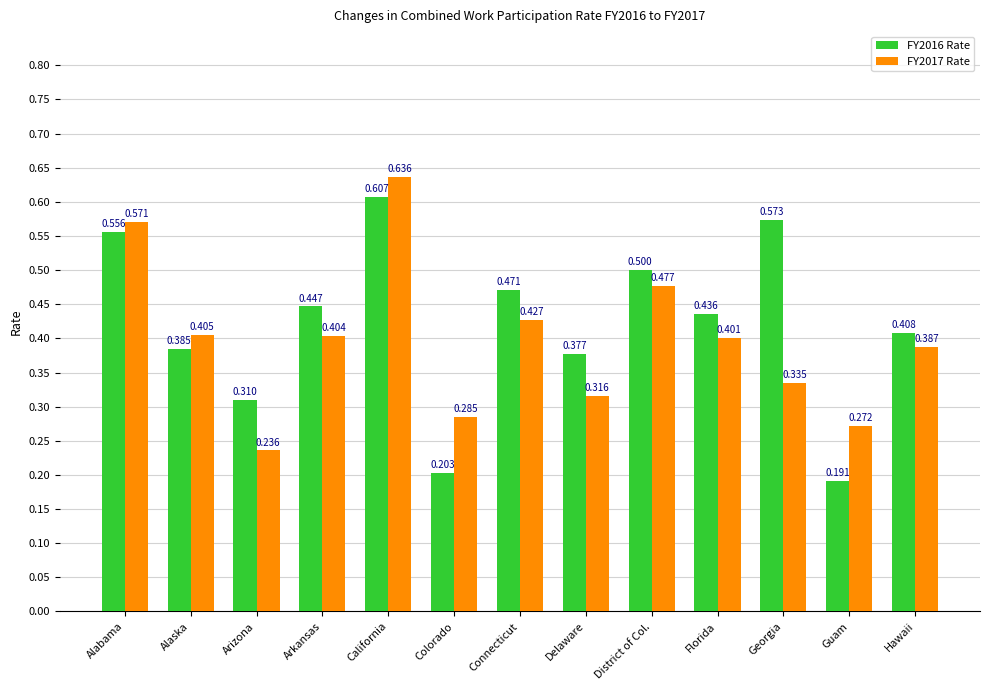

At which label is FY2017 Rate closest to 0?

Arizona